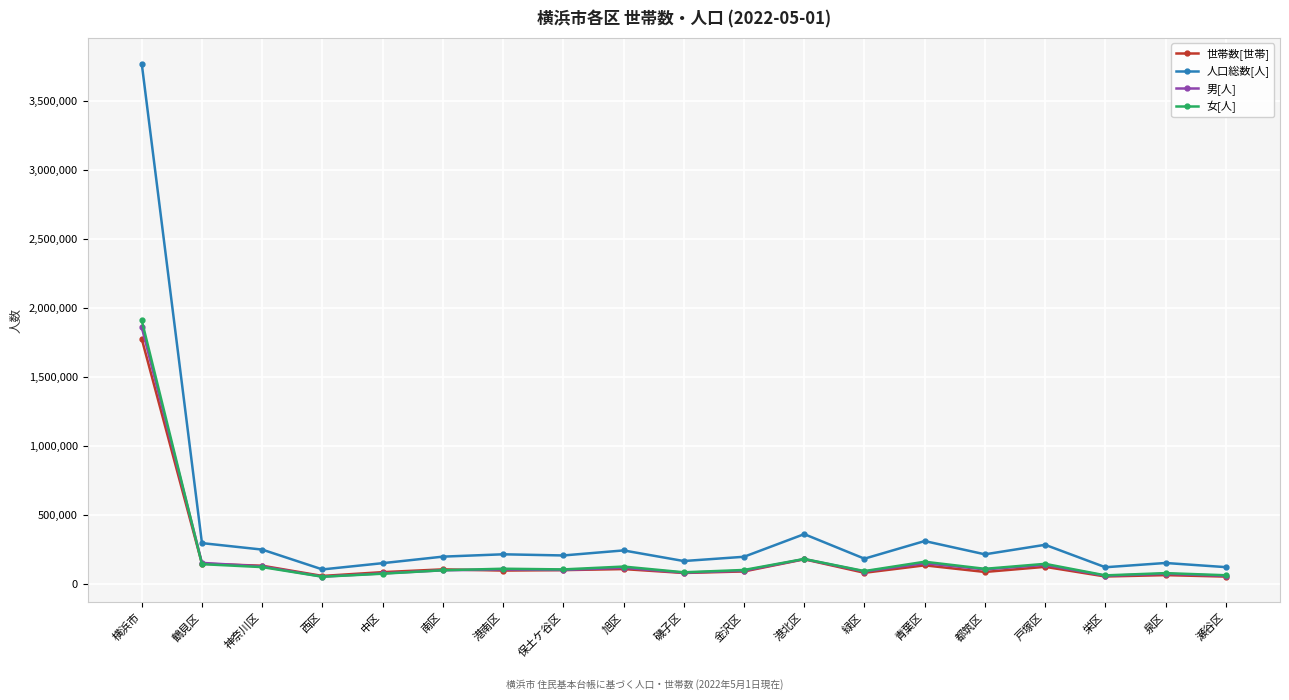

What is the difference between the 女[人] values at 栄区 and 瀬谷区?

904